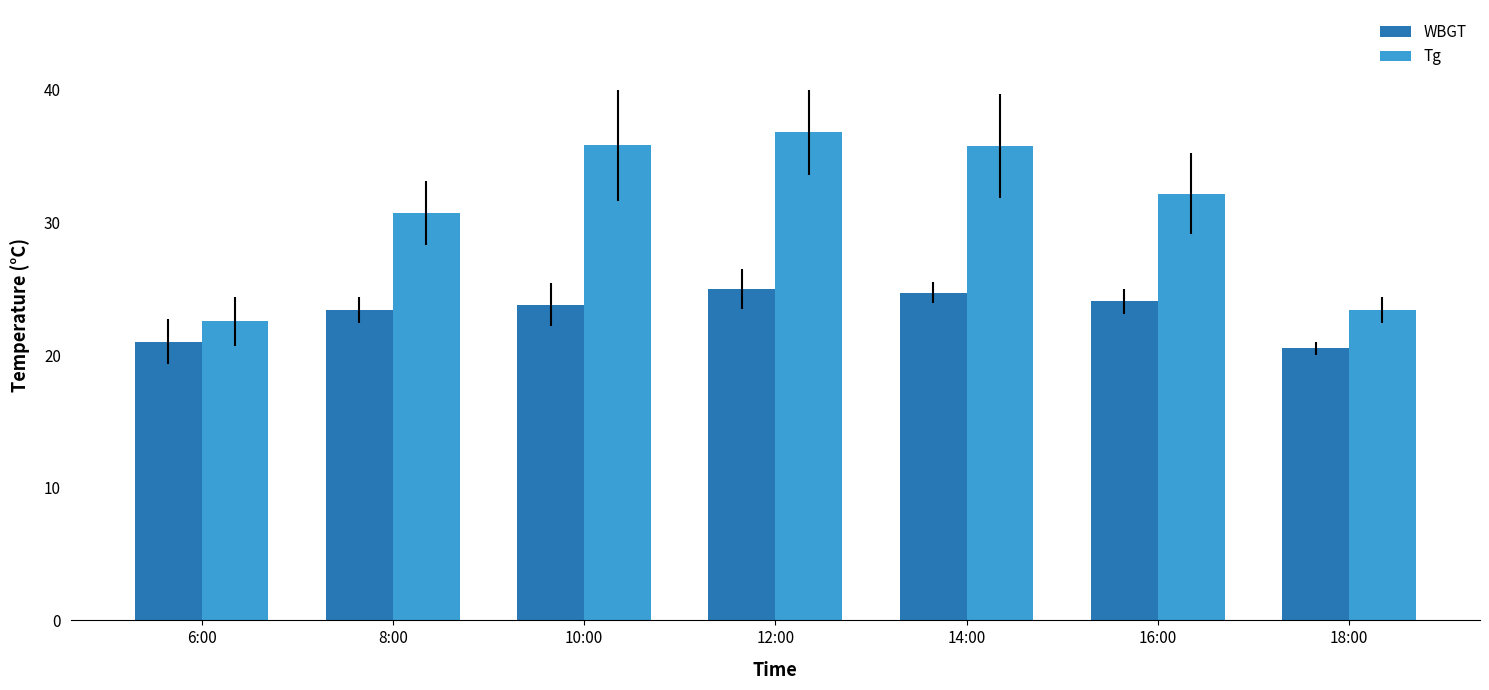

What is the difference between the maximum and minimum values in the WBGT series?

4.5